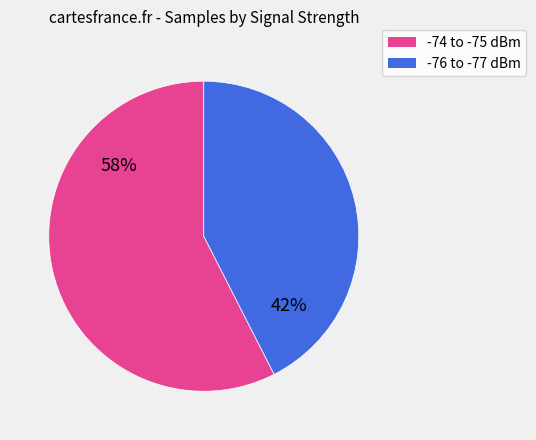

Count the number of slices in the pie.

2